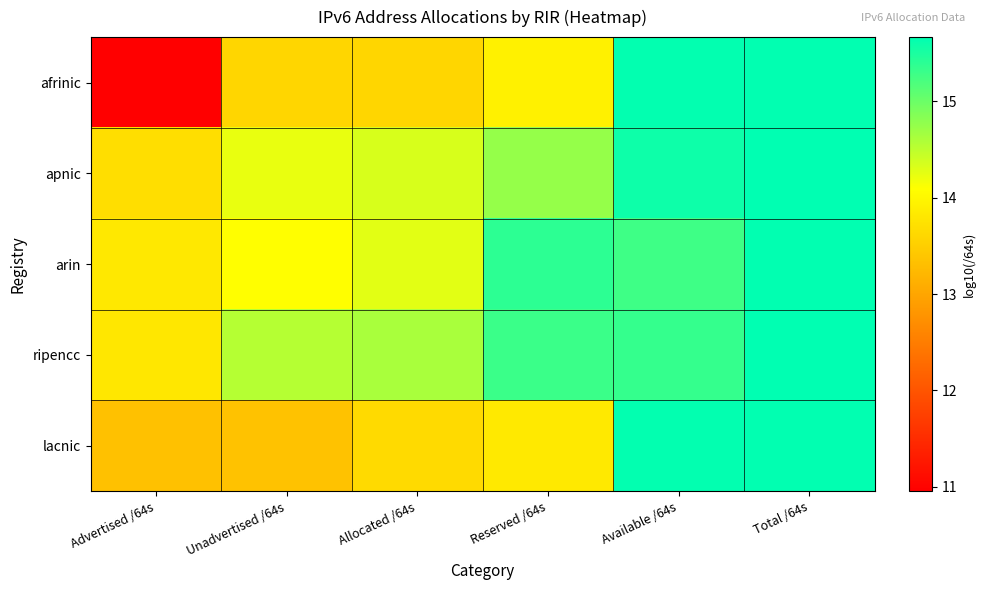

Which category has the highest value across all series?

Total /64s